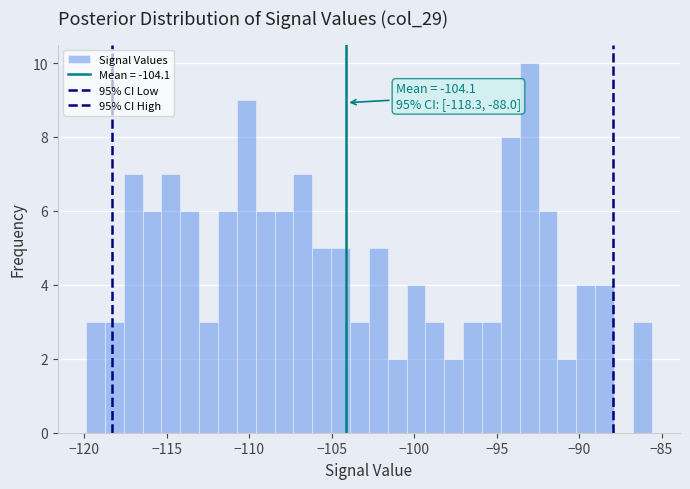

Around what value on the x-axis is the tallest bar? Give the approximate position of its centre, as read against the axis.

-93.0